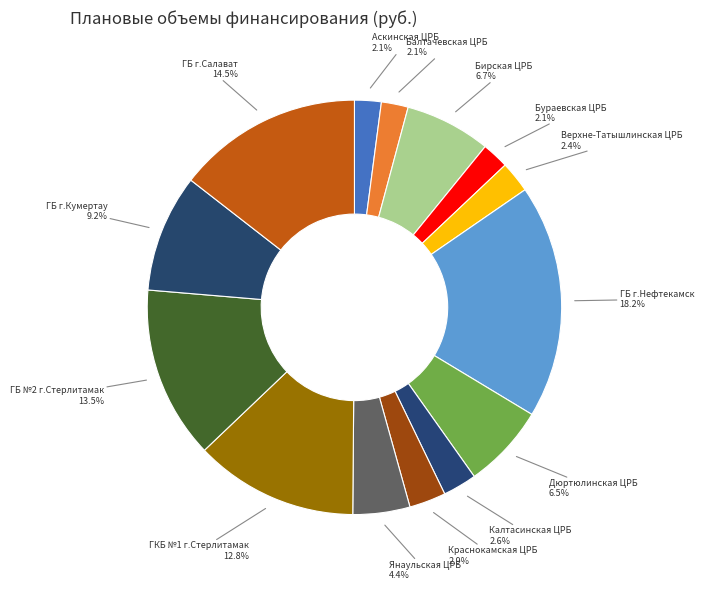

How many segments does this pie chart have?

14